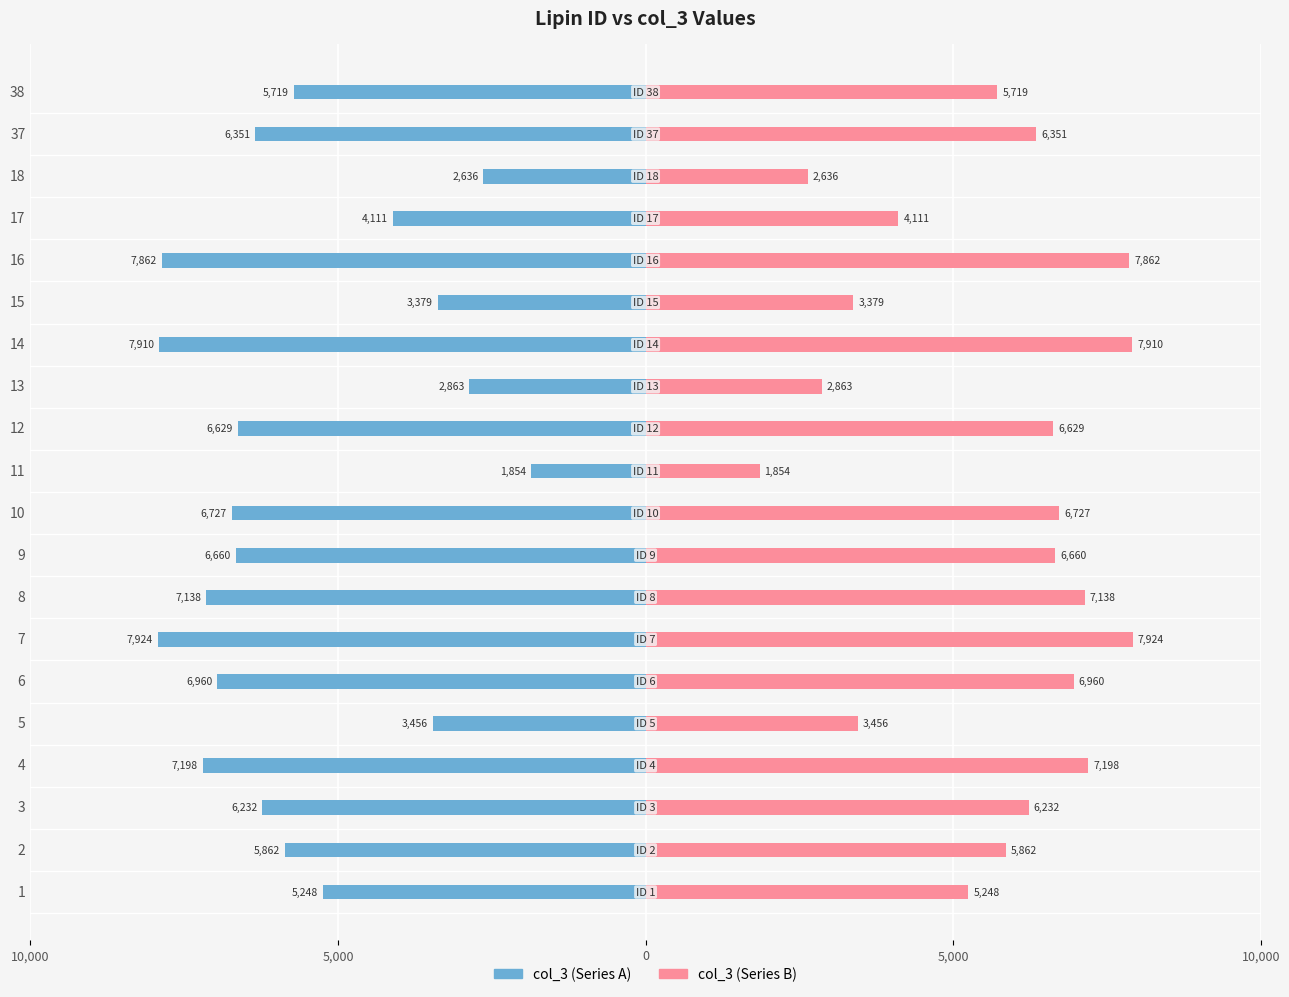

Reading left to right, transcribe all the data shown in this chart.

col_3 (Left): -5248	-5862	-6232	-7198	-3456	-6960	-7924	-7138	-6660	-6727	-1854	-6629	-2863	-7910	-3379	-7862	-4111	-2636	-6351	-5719
col_3 (Right): 5248	5862	6232	7198	3456	6960	7924	7138	6660	6727	1854	6629	2863	7910	3379	7862	4111	2636	6351	5719